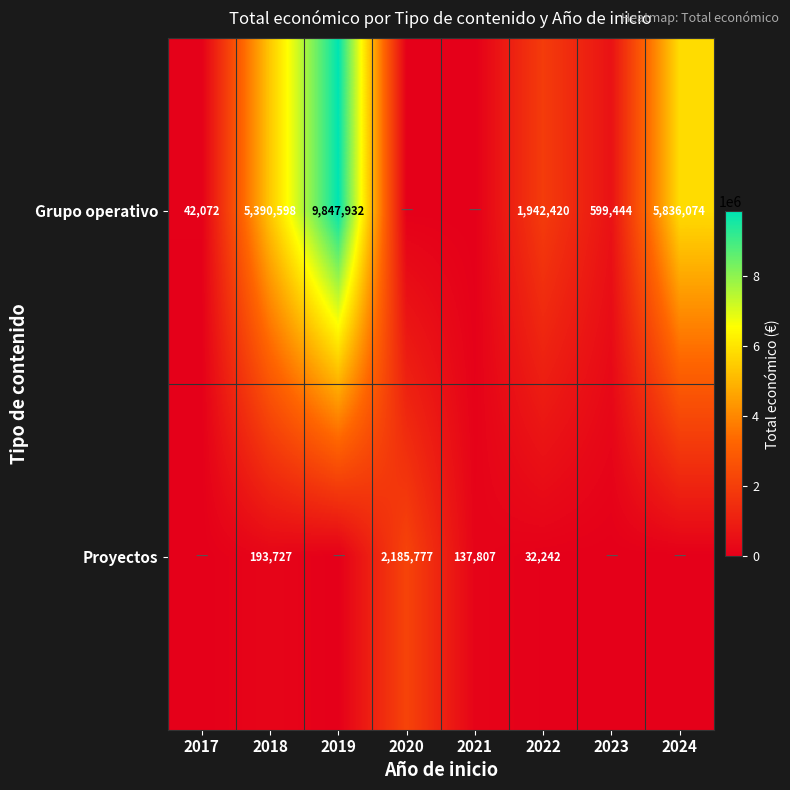

What is the total value across all series at 2021?

137807